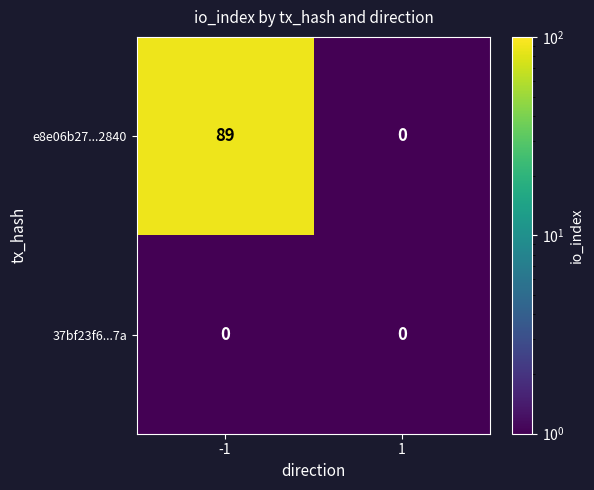

Which series has the widest spread of values?

e8e06b27...2840